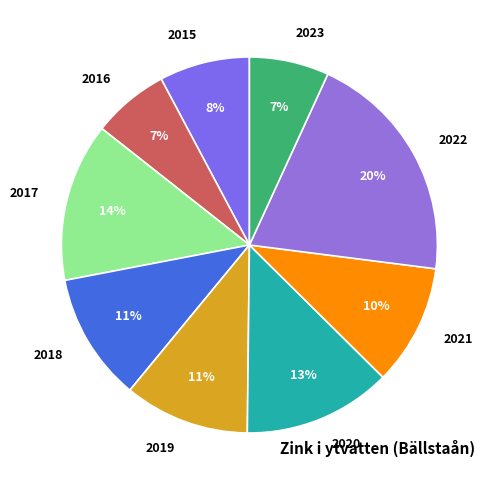

The 2021 slice represents 5% of the pie. True or false?

False